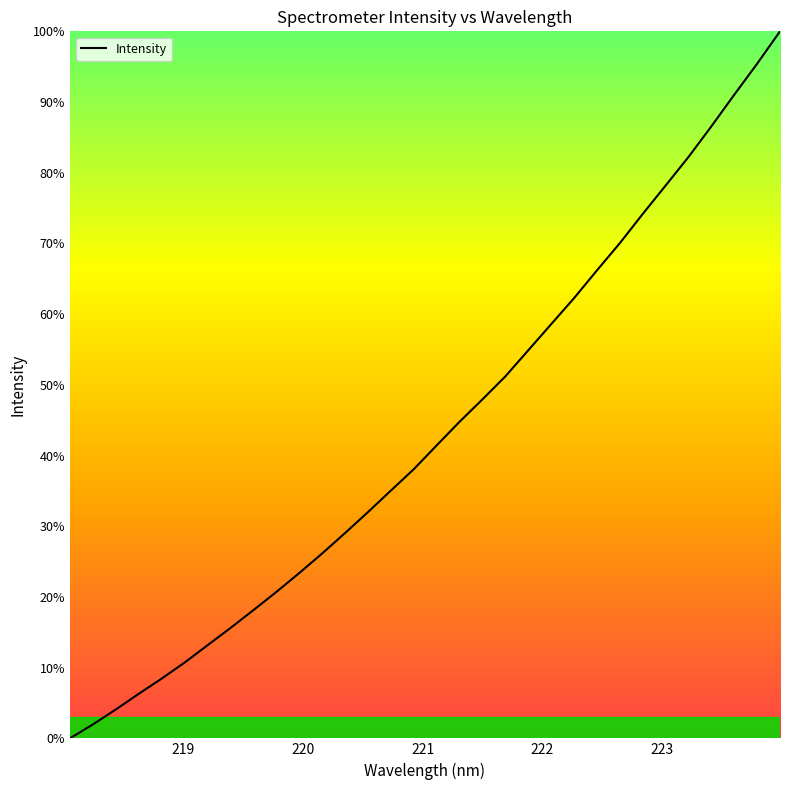

True or false: there are more than 1 points higher than both neighbors.

False